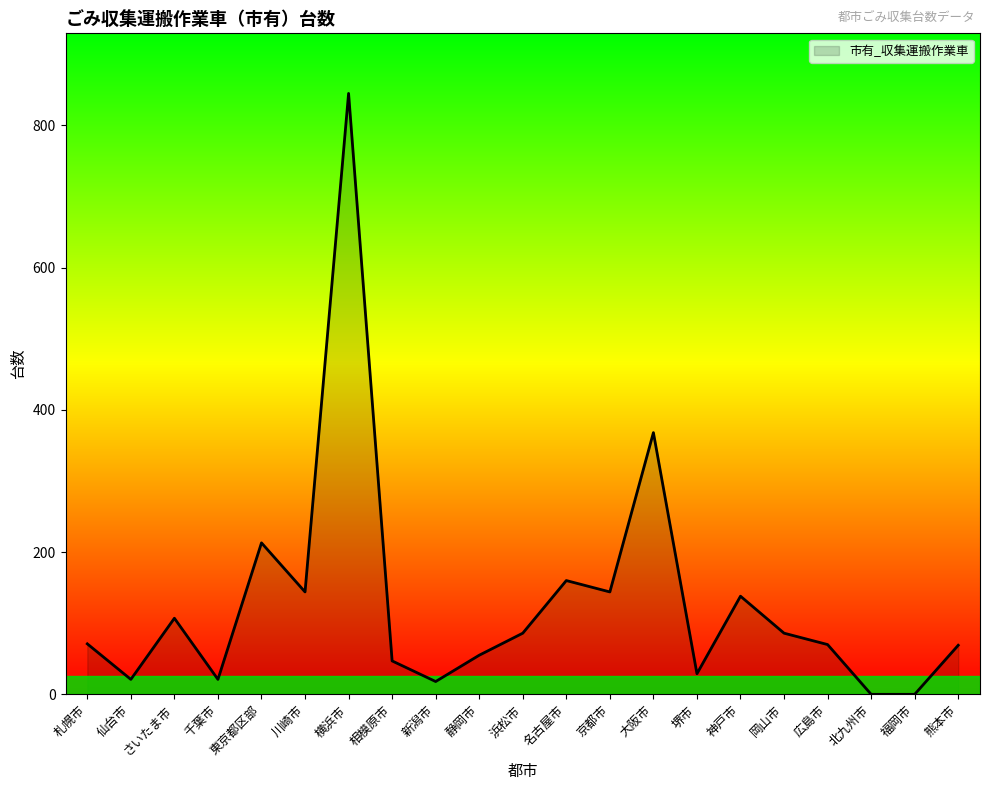

At which category does the data reach its first local valley?

仙台市